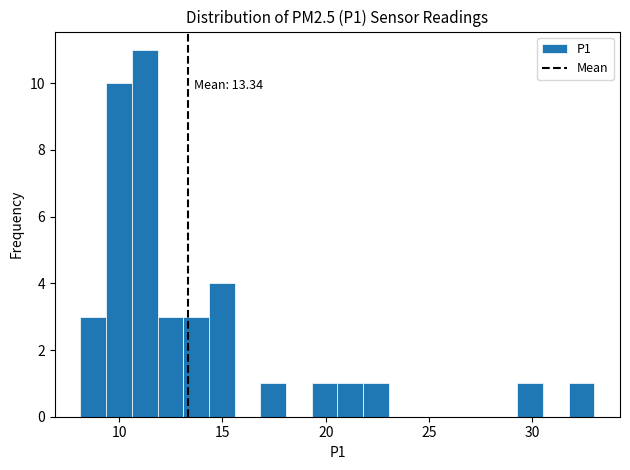

Read against the x-axis, roughly where is the centre of the tallest bar?

11.0